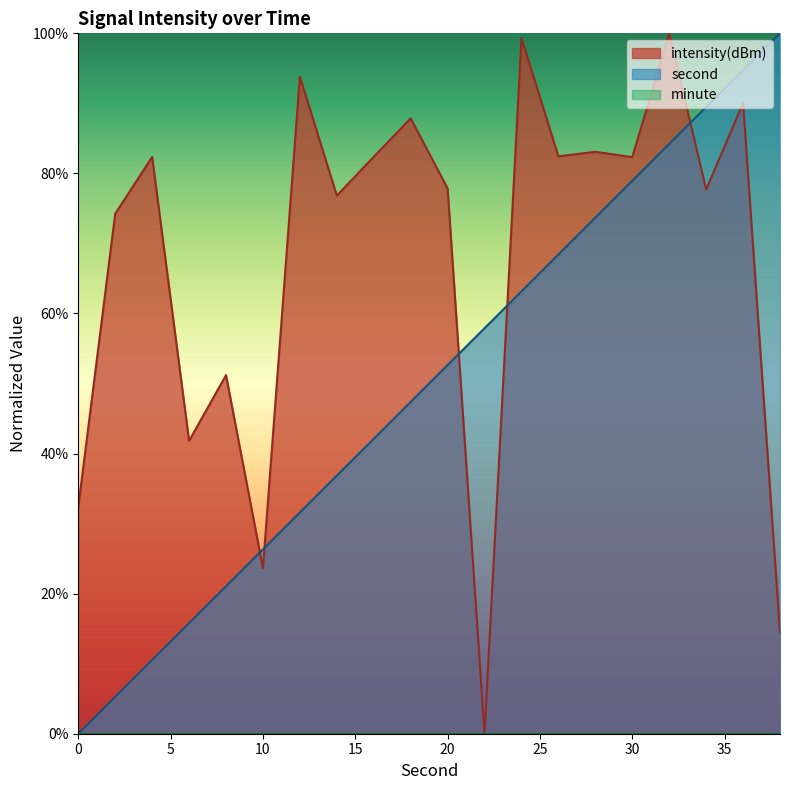

What is the difference between the maximum and minimum values in the intensity series?

100.0